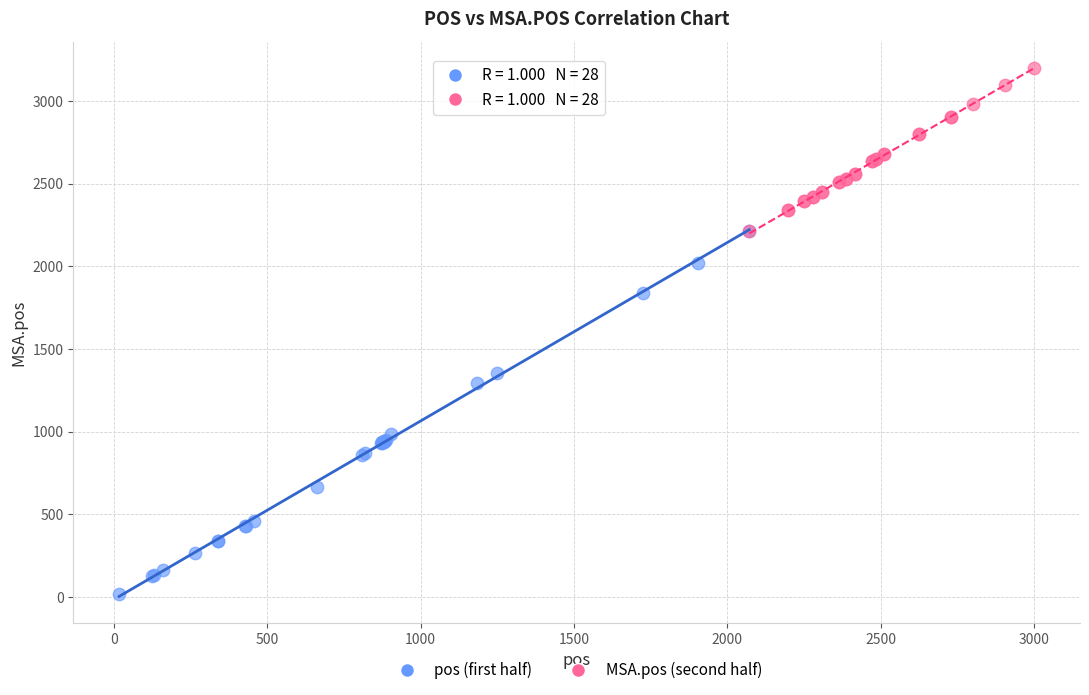

Which series contains the lowest Y value?

pos (first half)